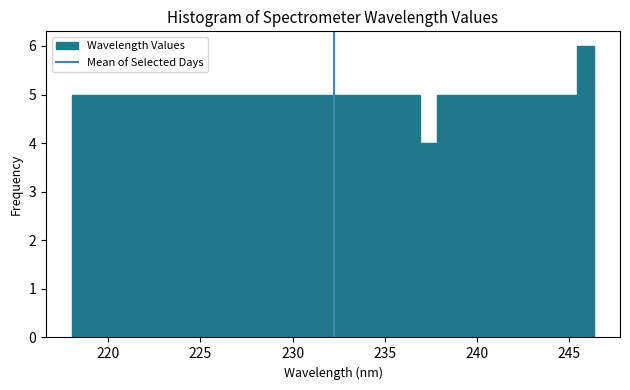

Read against the x-axis, roughly where is the centre of the tallest bar?

246.0